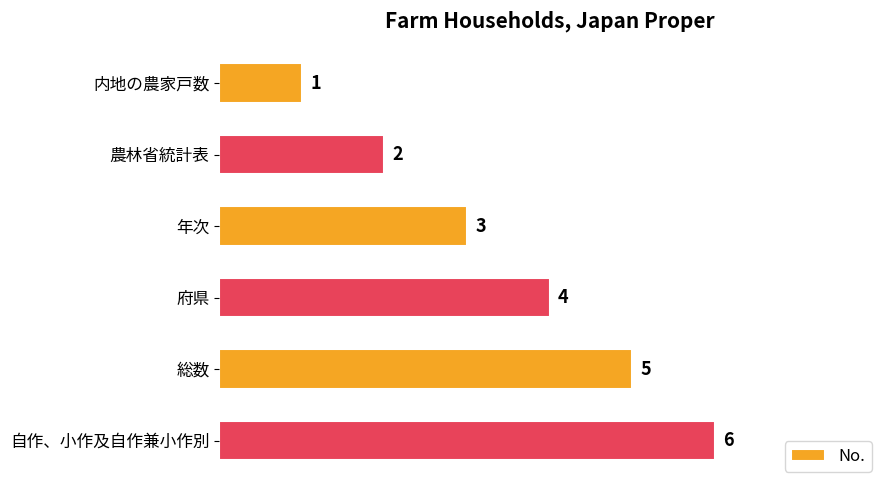

How many data points are less than 4?

3